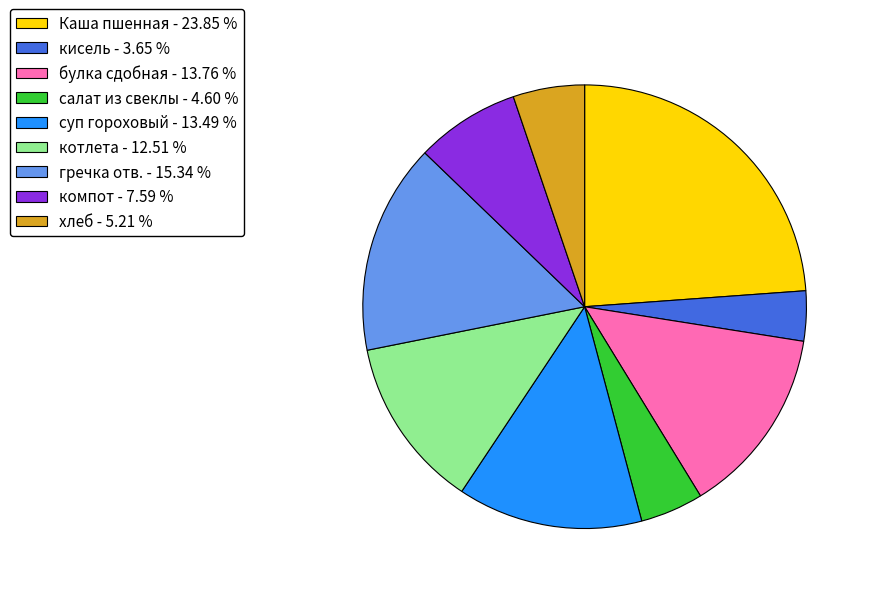

Do кисель and котлета together represent more than half of the pie?

No